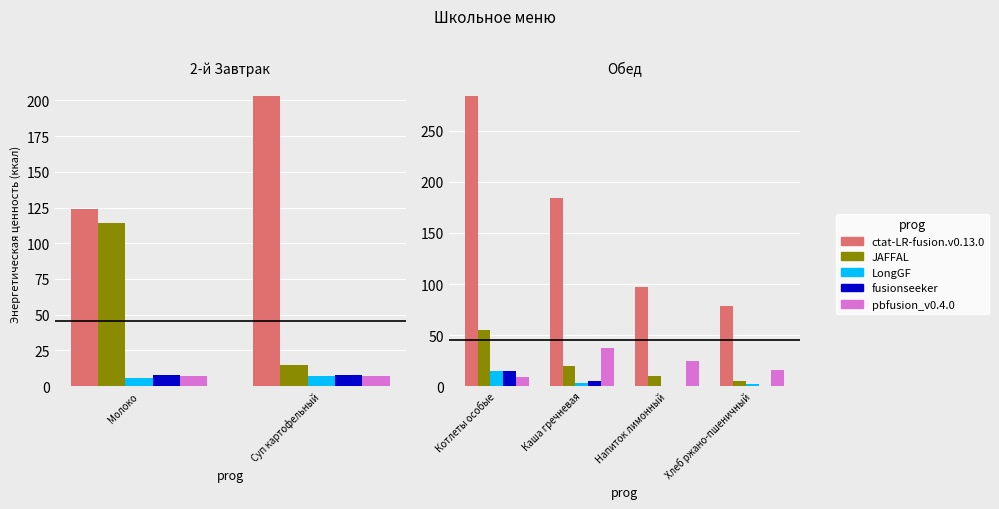

At how many categories does at least one series exceed 228?

1